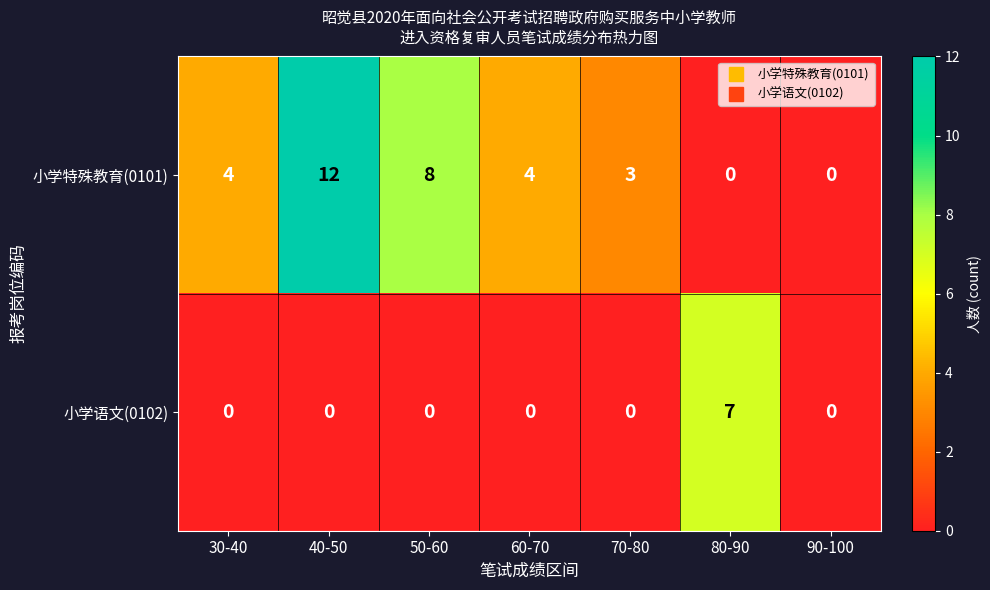

Which category has the highest value across all series?

40-50